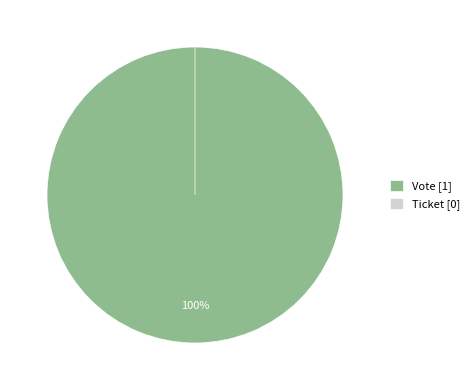

Does Ticket account for over 50% of the chart?

No